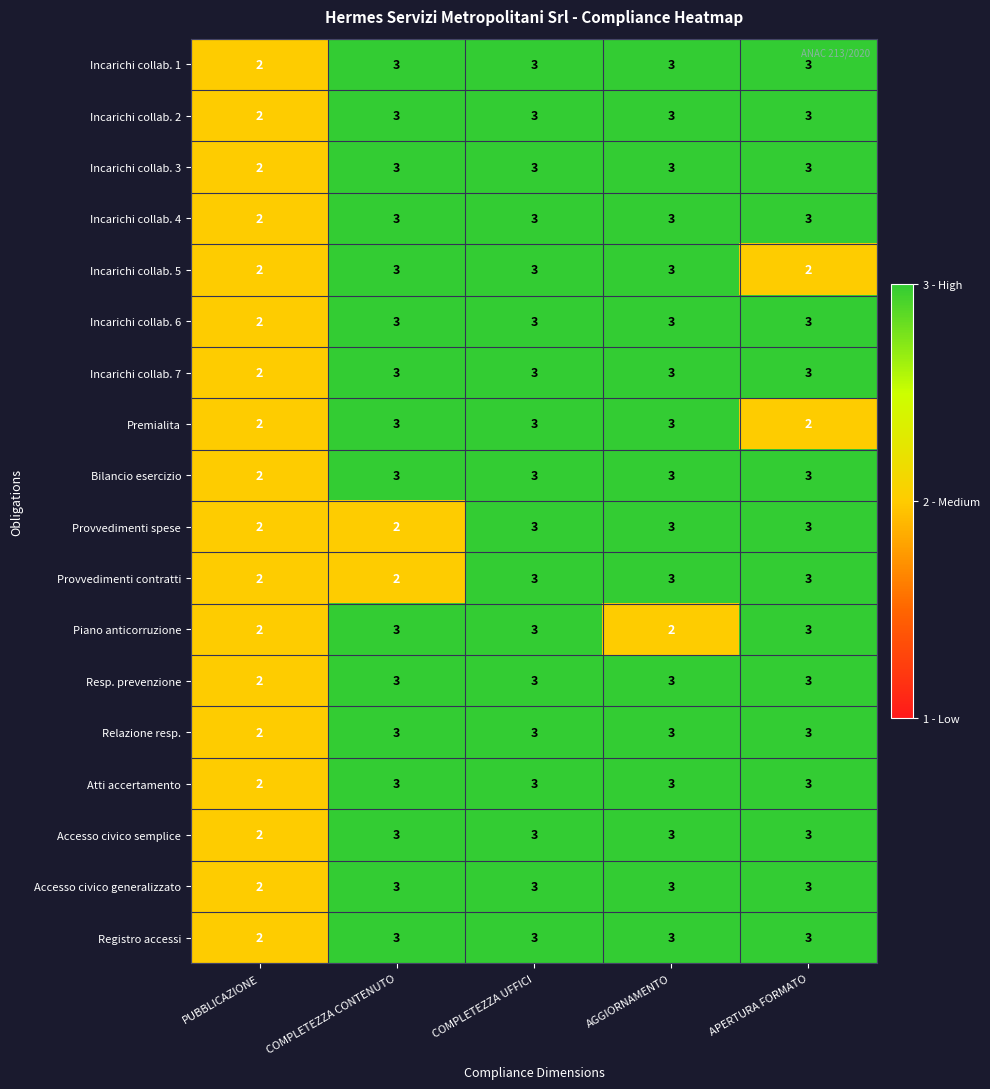

What is the maximum value for Premialita?

3